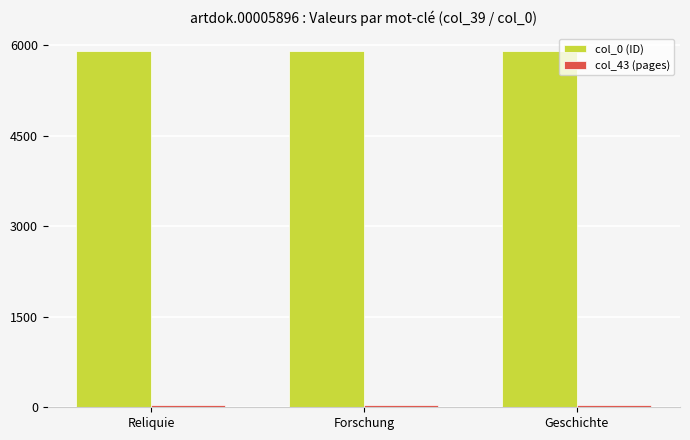

Which series has the largest total across all categories?

col_0 (ID)